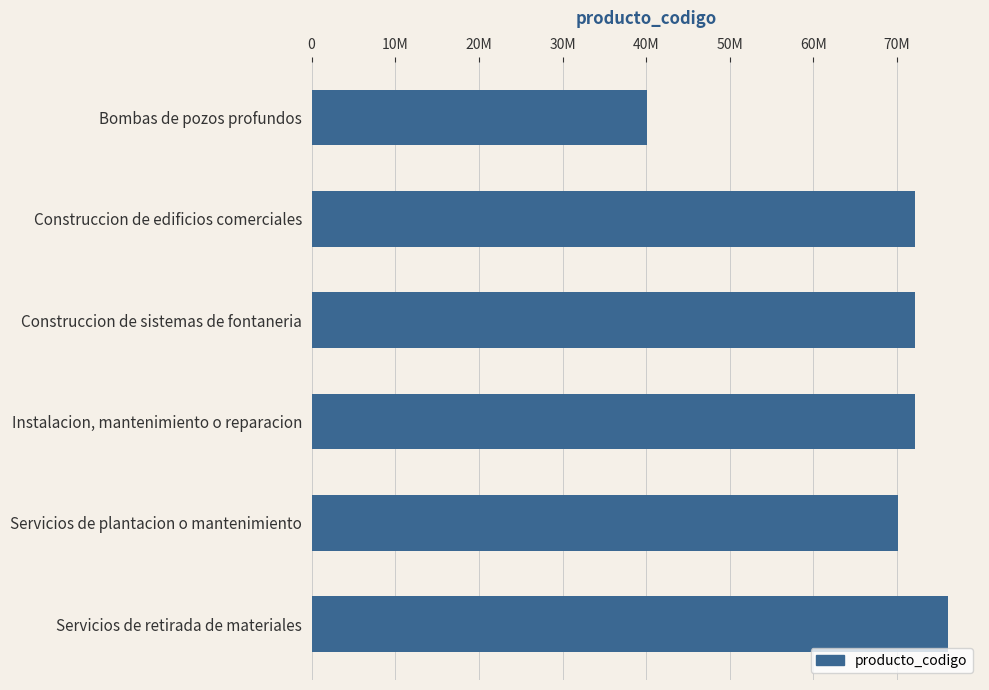

Are the bars horizontal?

Yes